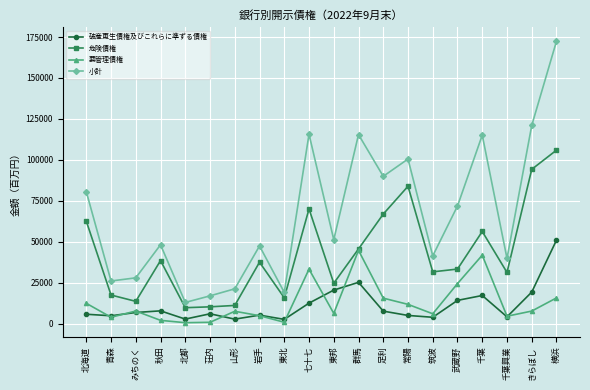

True or false: 破産更生債権及びこれらに準ずる債権 and 危険債権 intersect in this chart.

False